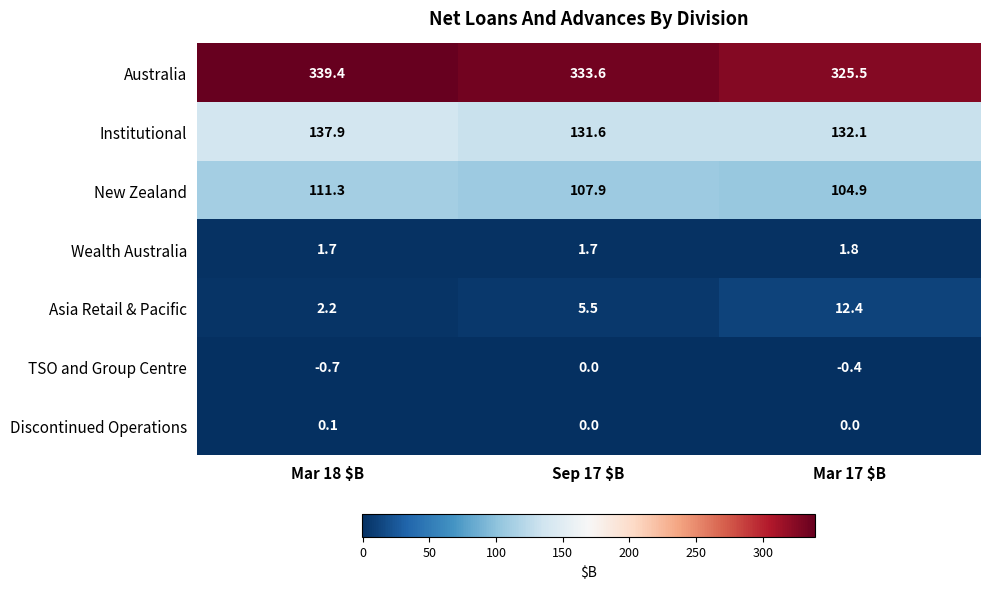

What is the difference between the maximum and minimum values in the TSO and Group Centre series?

0.7